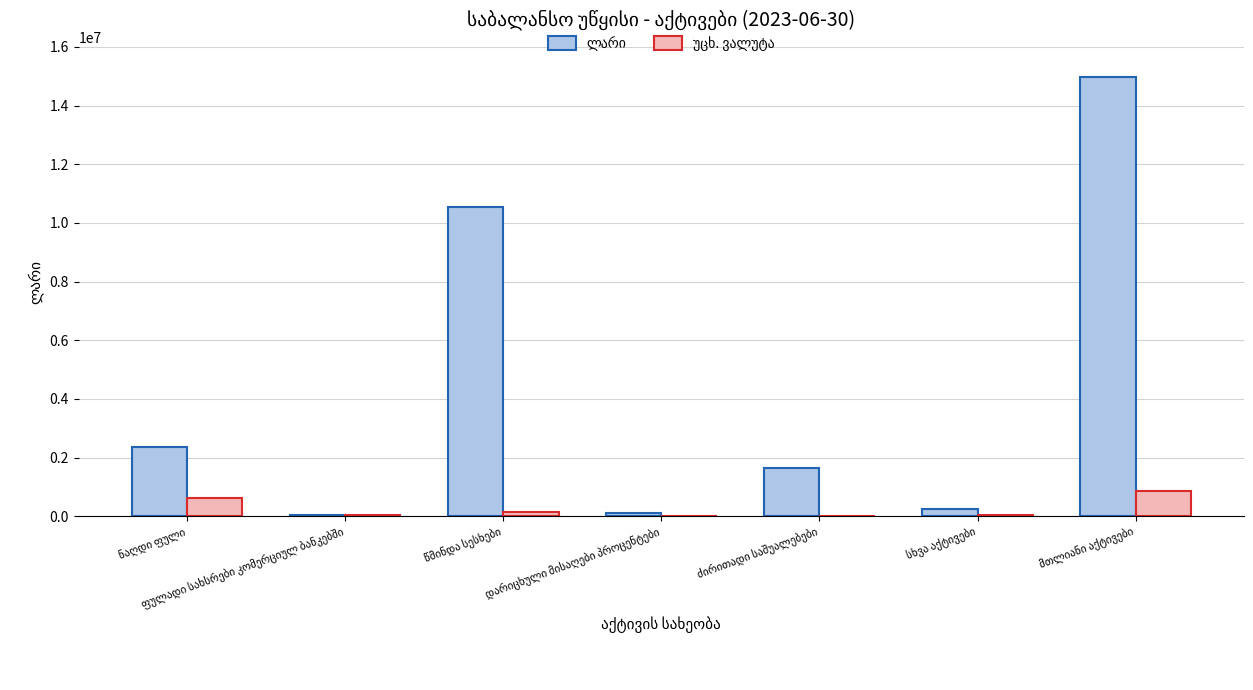

Rank the series by their maximum value, from lowest to highest.

უცხ. ვალუტა, ლარი